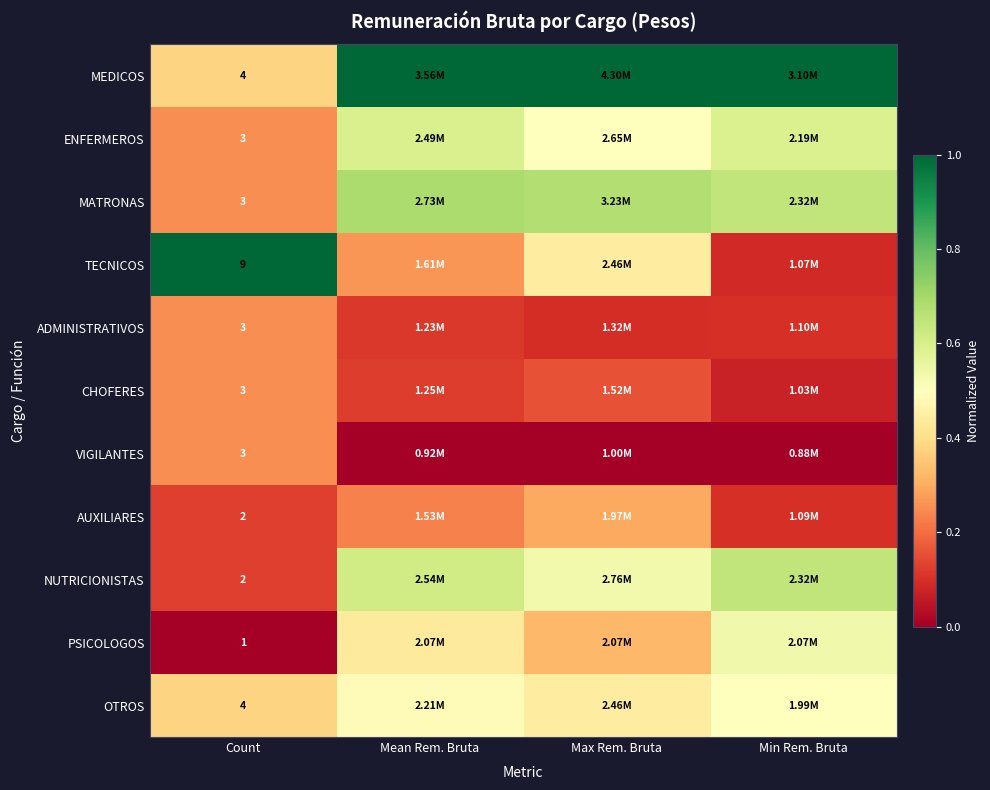

Is the value of PSICOLOGOS at Count greater than the value of TECNICOS at Count?

No